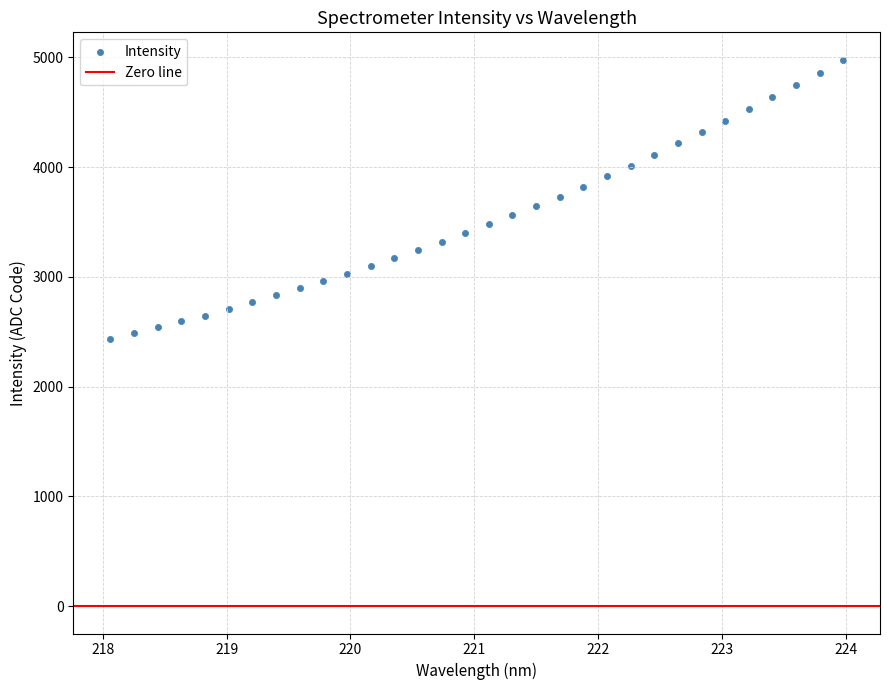

What is the range of Y values (max minus min)?

2539.9